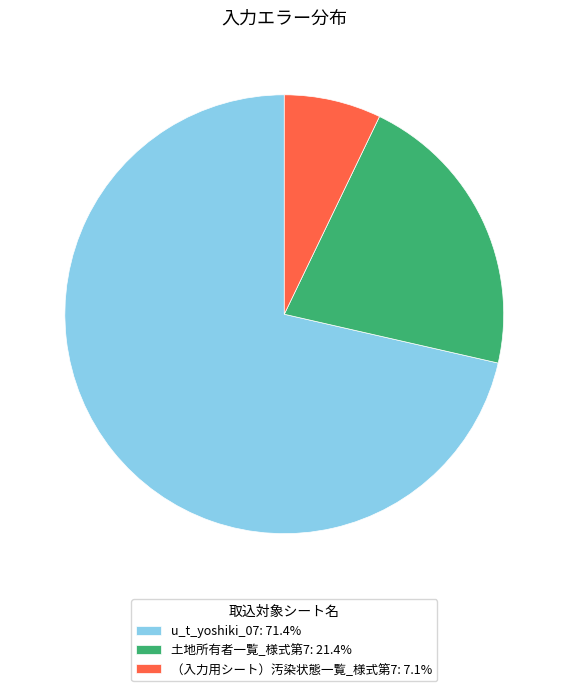

Does any single category account for the majority?

Yes